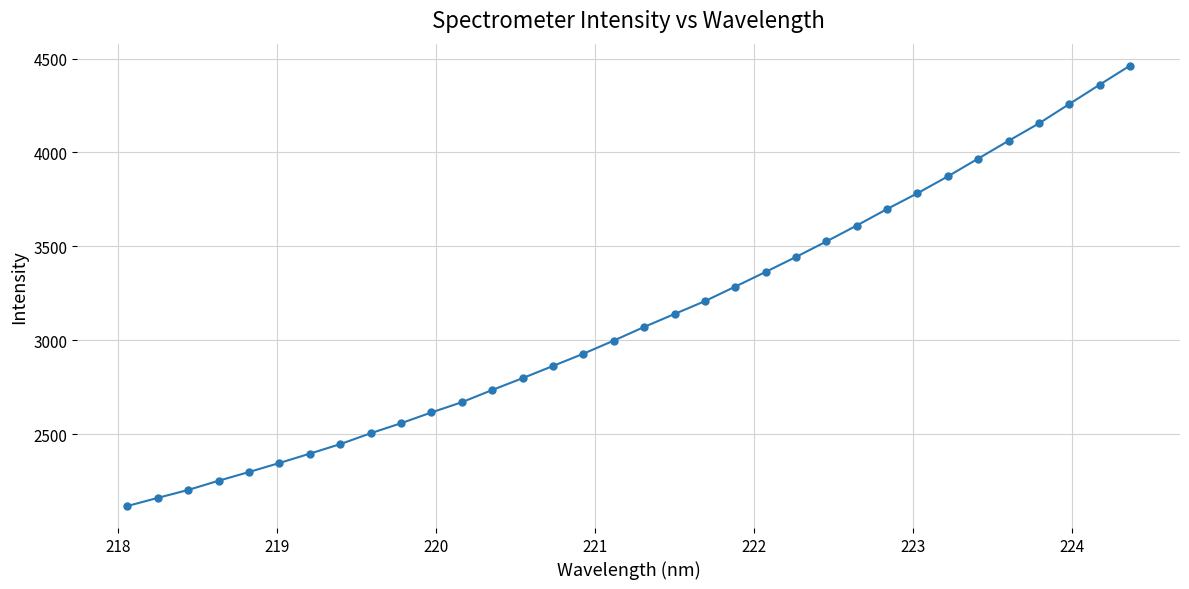

What is the smallest value displayed?

2117.7